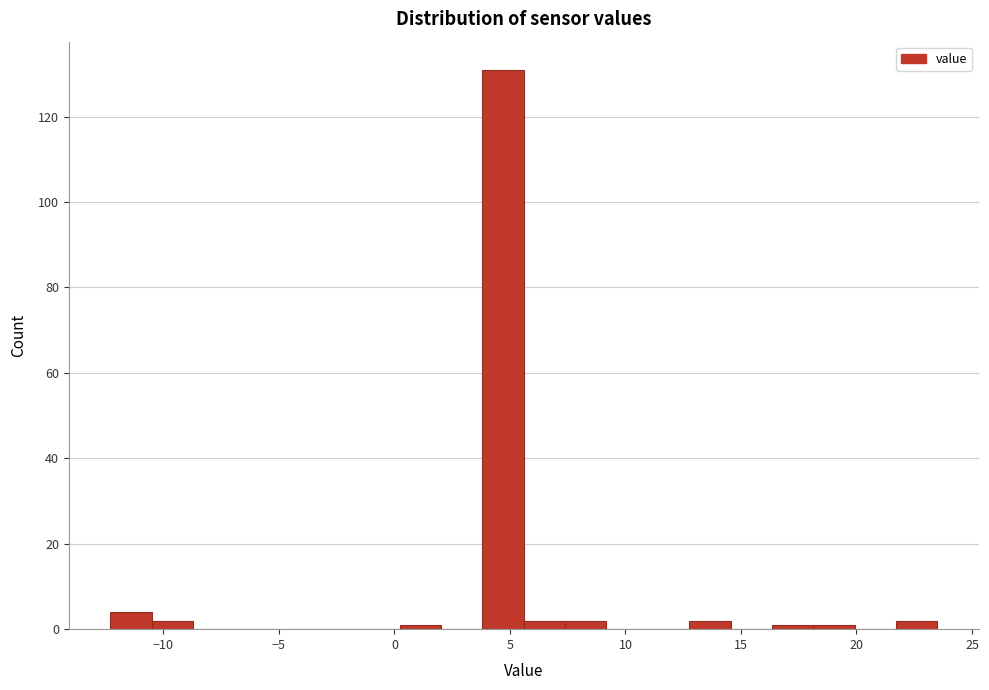

Read against the x-axis, roughly where is the centre of the tallest bar?

4.5